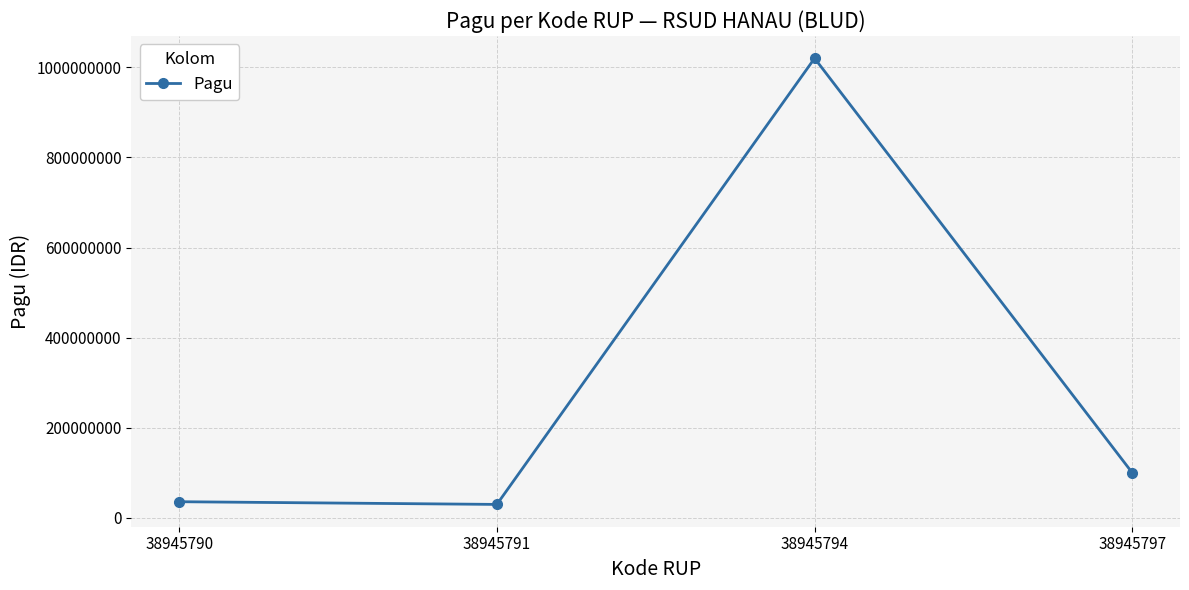

Count the number of categories in the chart.

4